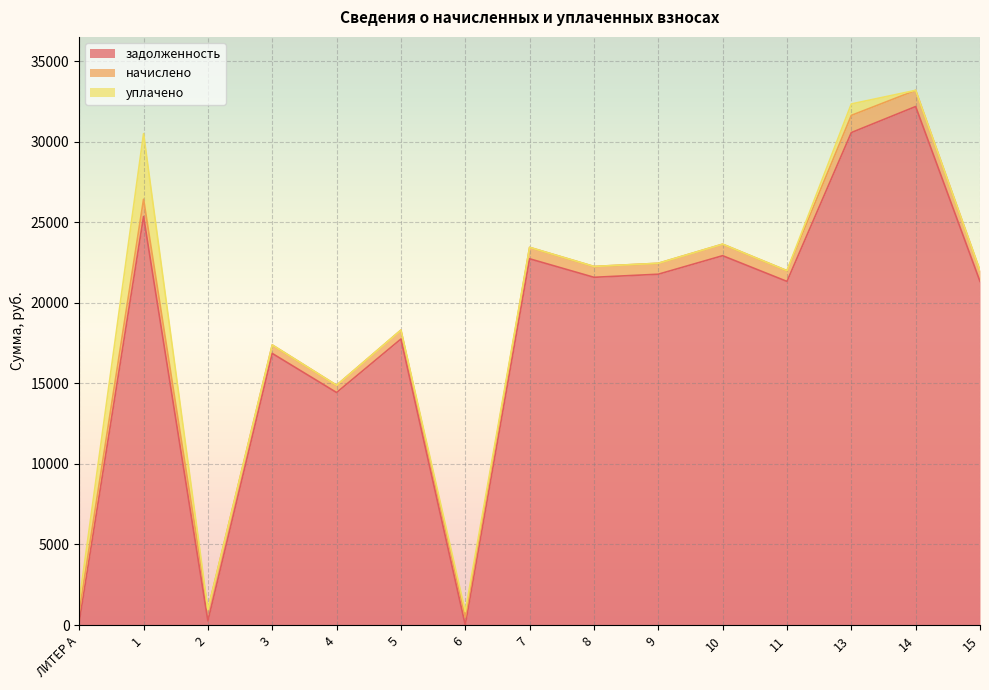

At 2, list the series in order from smallest to largest.

уплачено, задолженность, начислено